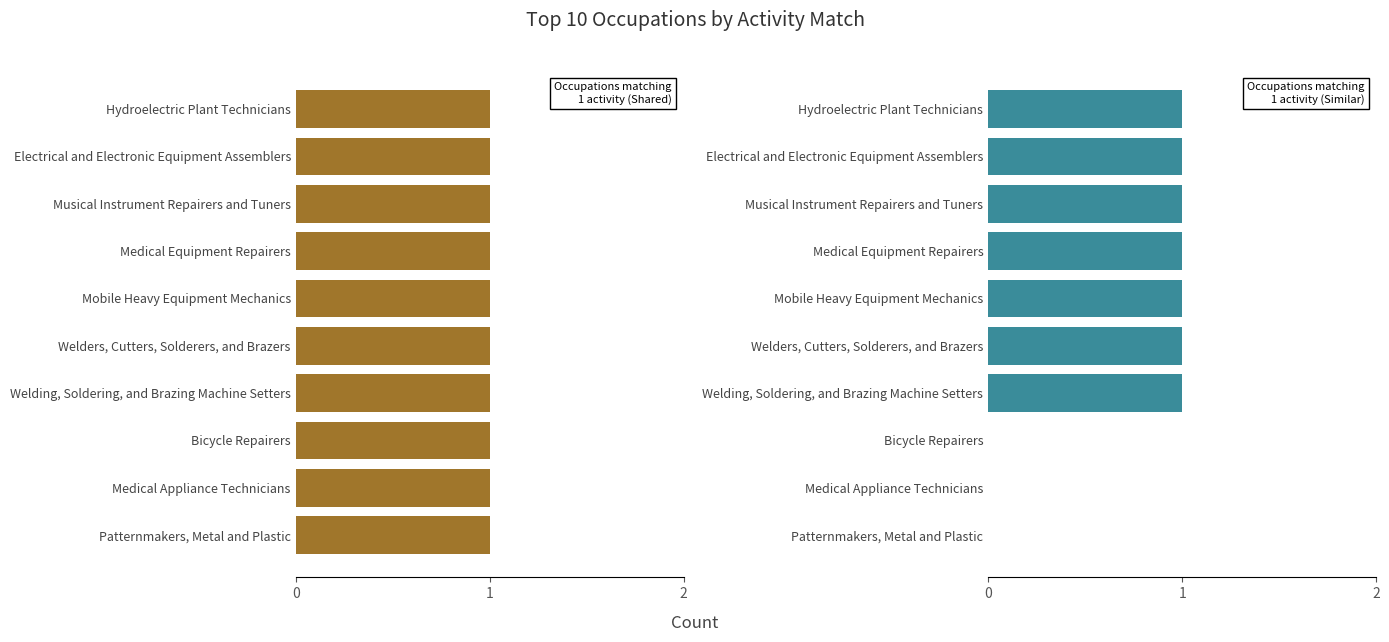

How many groups of bars are there?

10